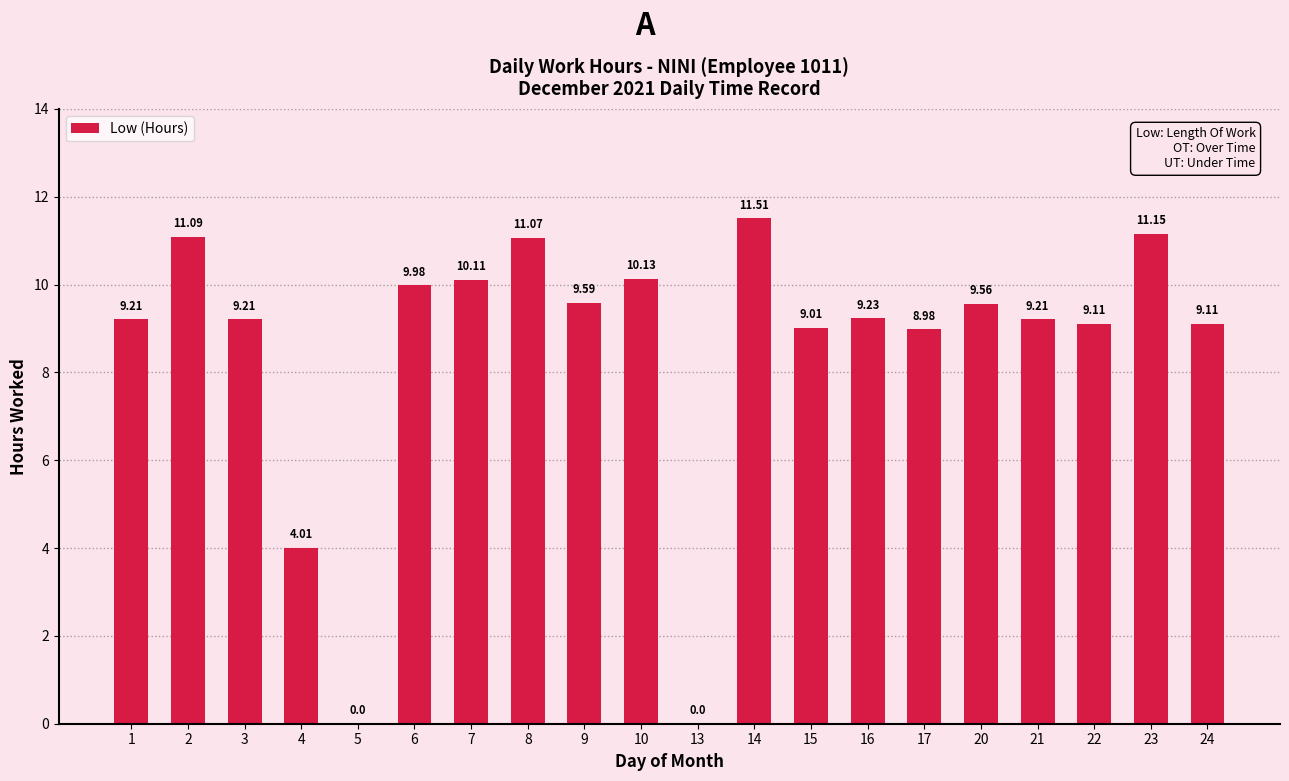

Which label corresponds to the largest value in the chart?

14